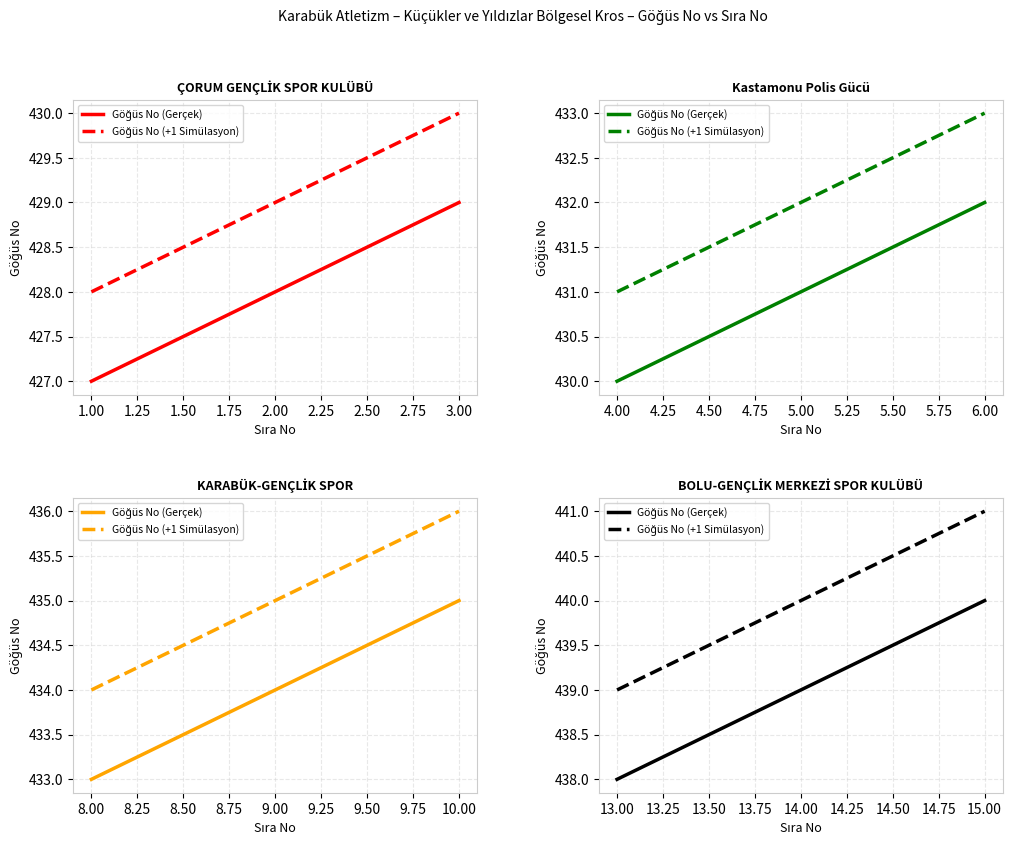

What is the difference between the highest and lowest values at 14.00?

1